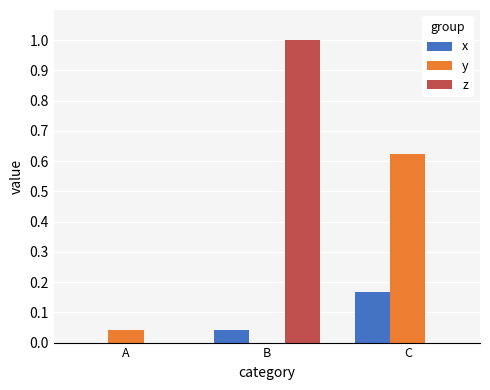

Is it true that y equals 0.1 at A?

False